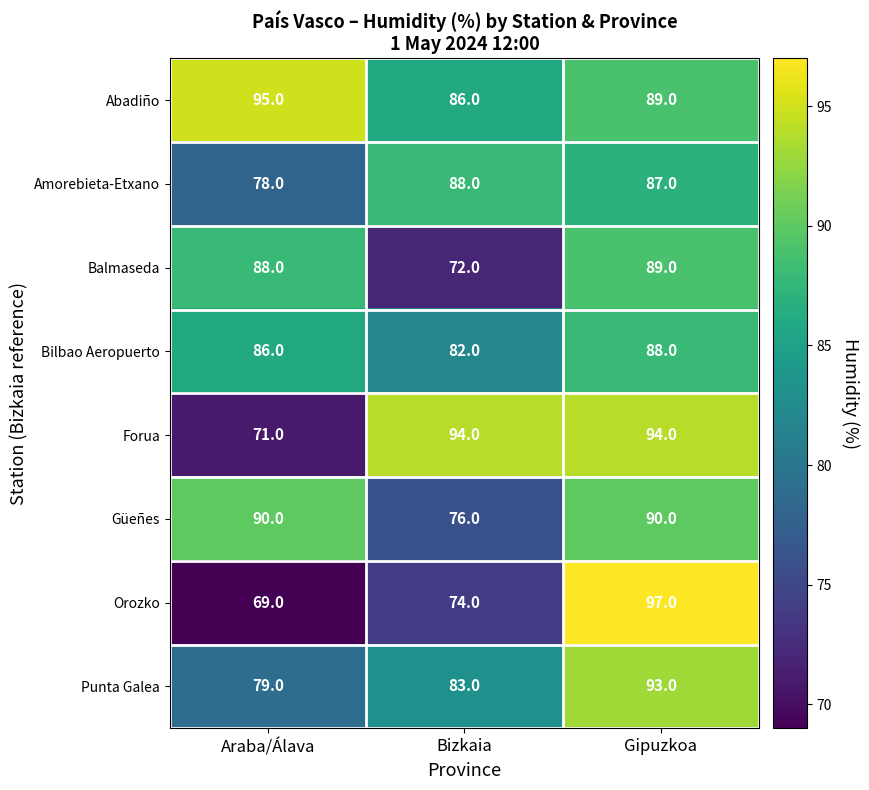

What is the average value of the Balmaseda series?

83